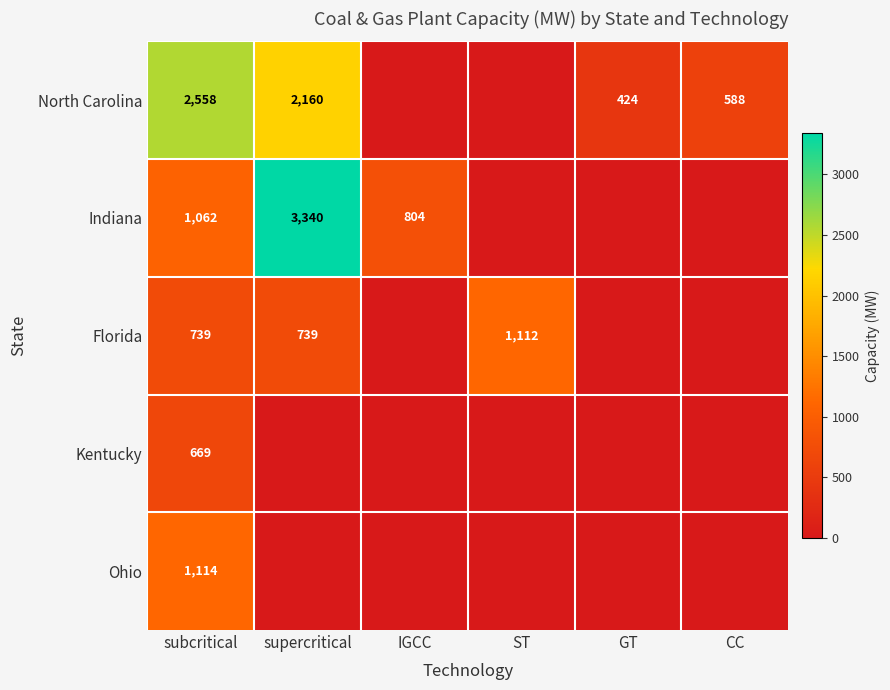

How many data points does each series have?

6